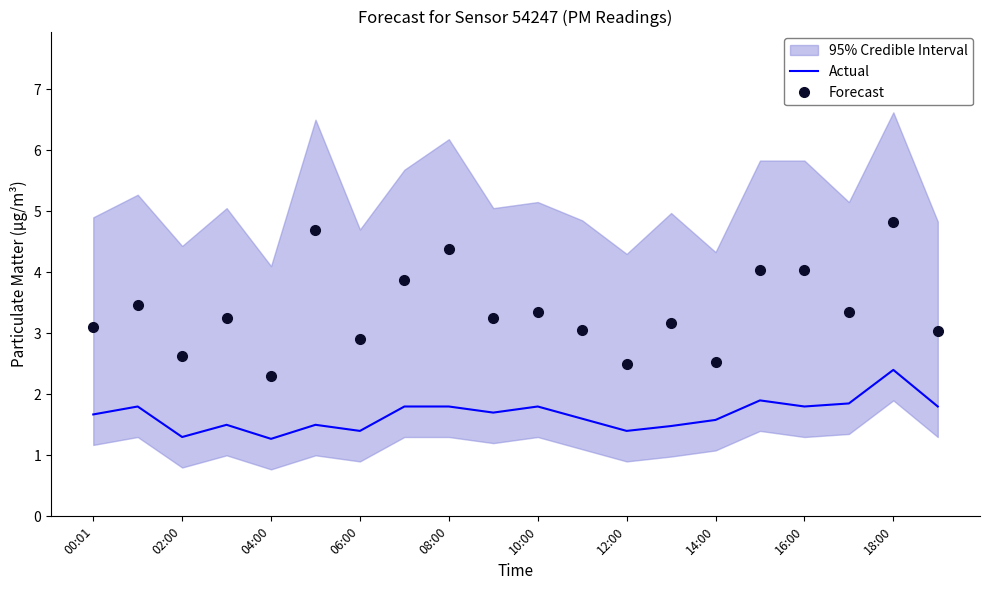

Is this an area chart (filled region under the line)?

No